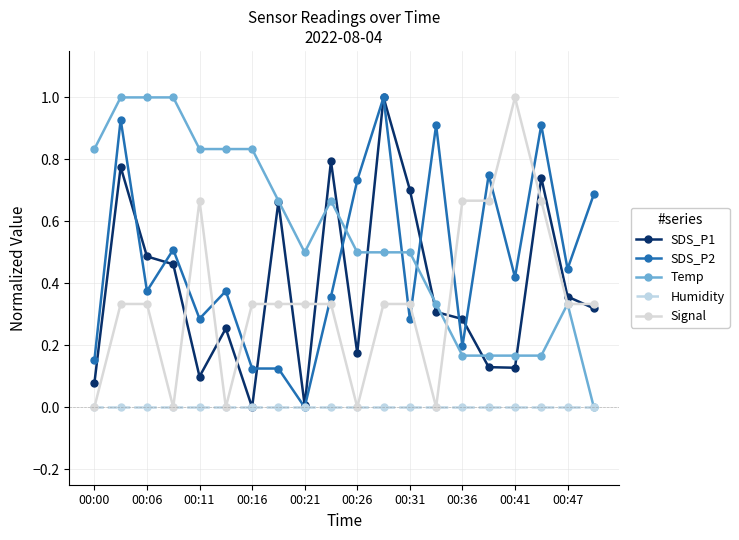

What is the maximum value for Temp?

1.0